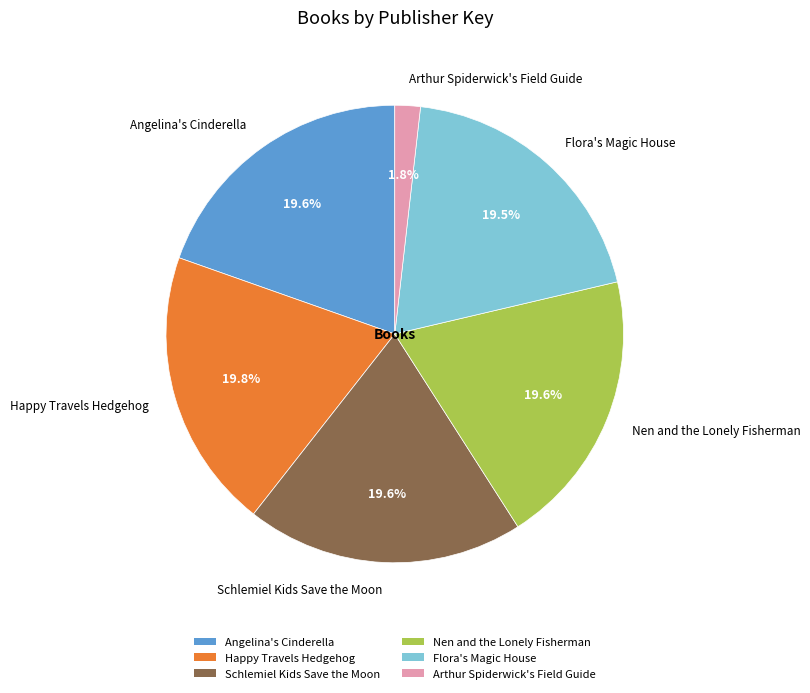

Count the number of slices in the pie.

6